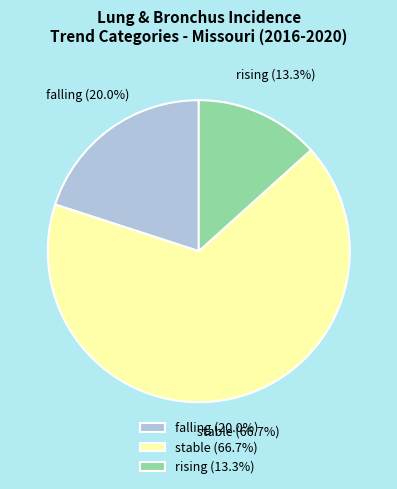

Count the number of slices in the pie.

3